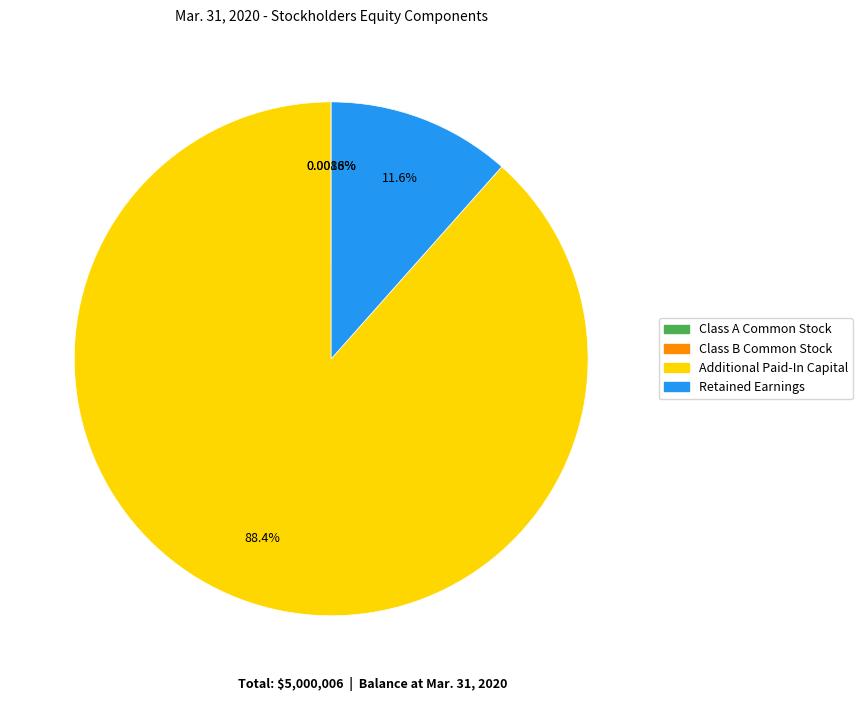

To the nearest percent, what percentage of the pie is Additional Paid-In Capital?

88%